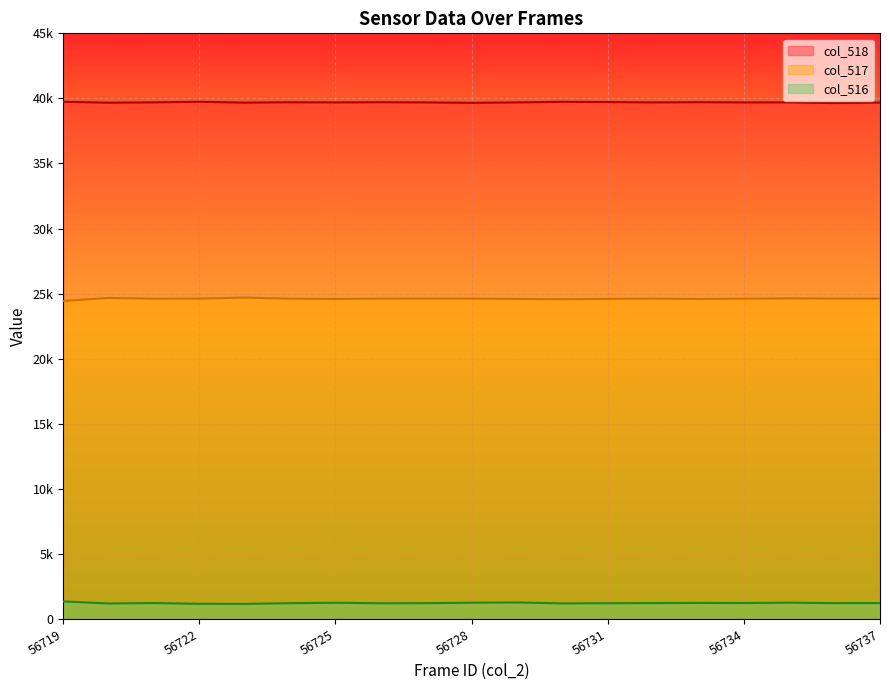

Does the chart display data point markers on the line(s)?

No